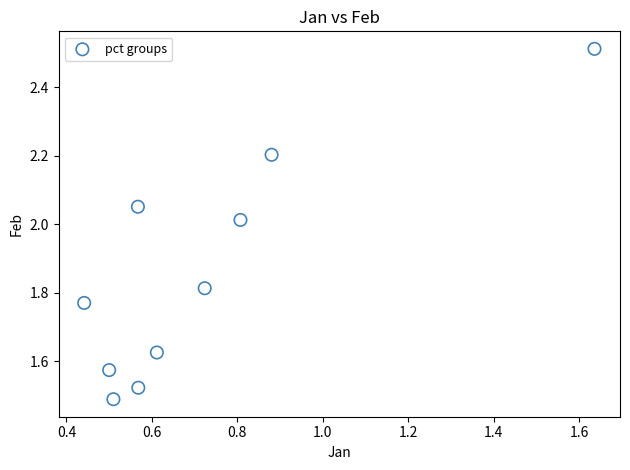

What is the range of X values (max minus min)?

1.2